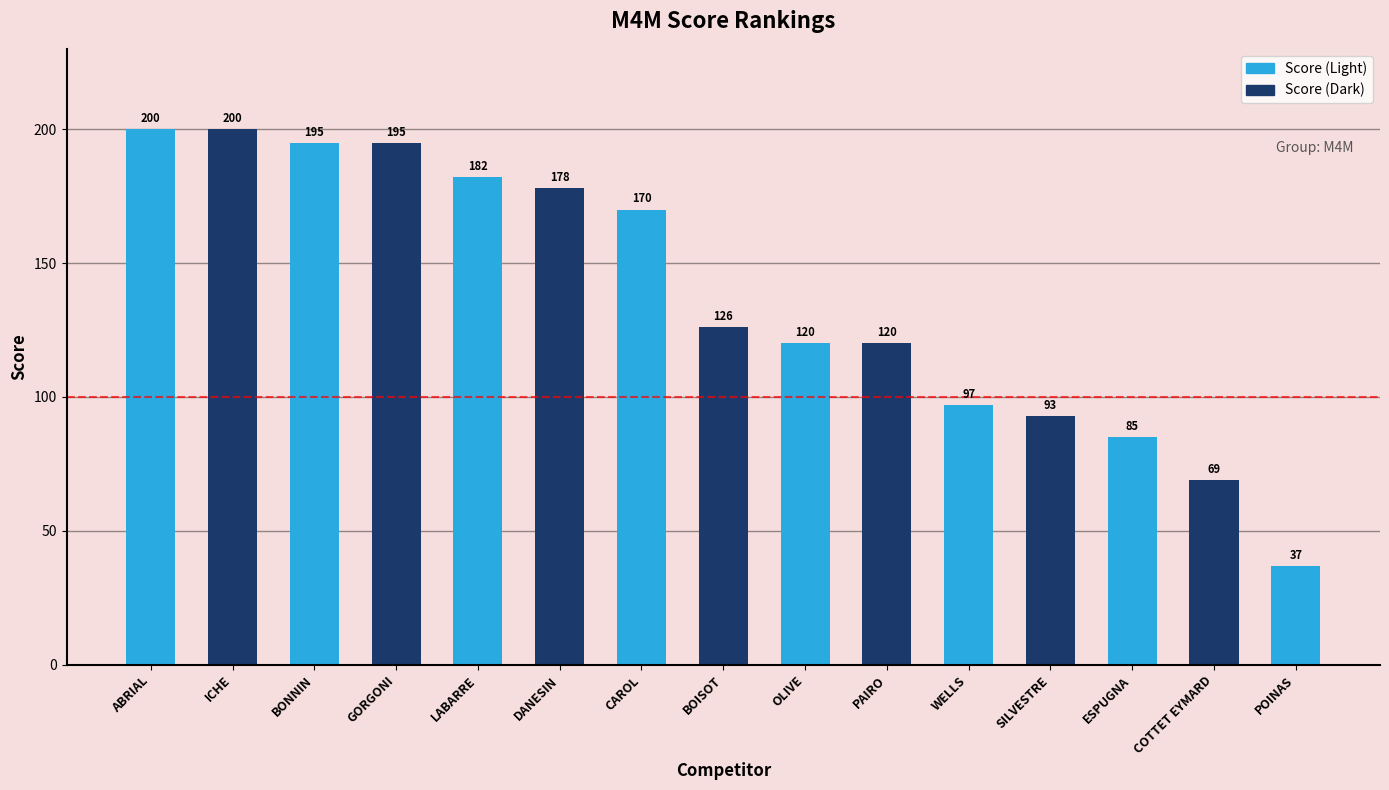

What is the value of the 7th bar from the left?

170